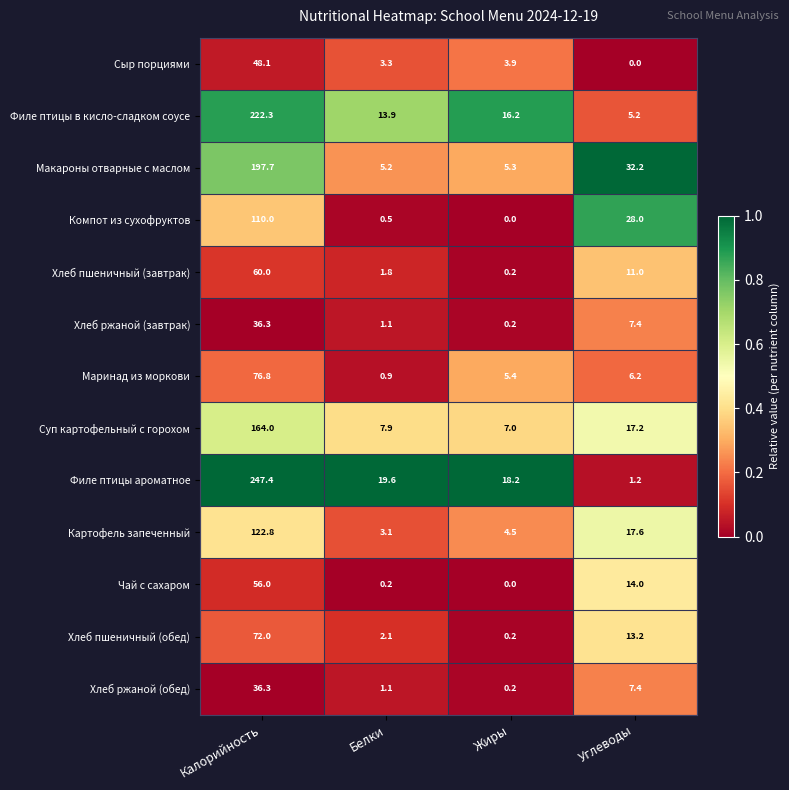

Which series has the largest range (max minus min)?

Филе птицы ароматное